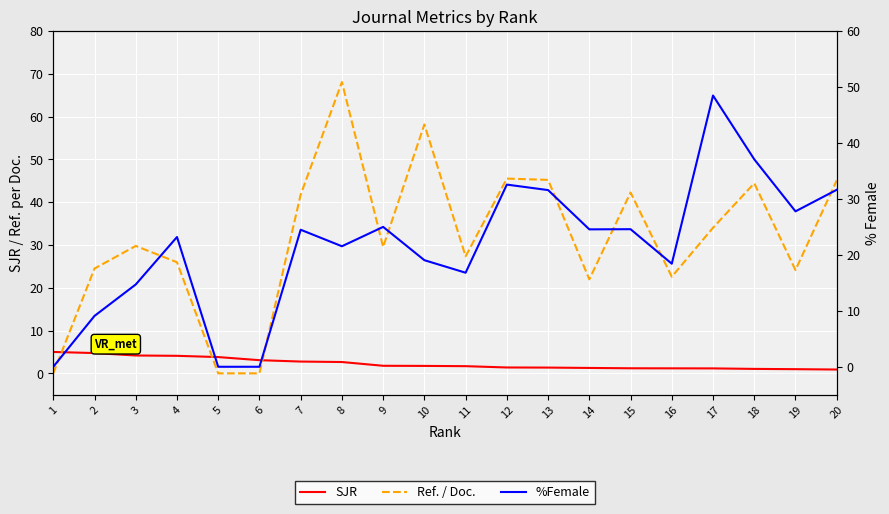

What is the difference between the SJR values at 11 and 18?

0.6